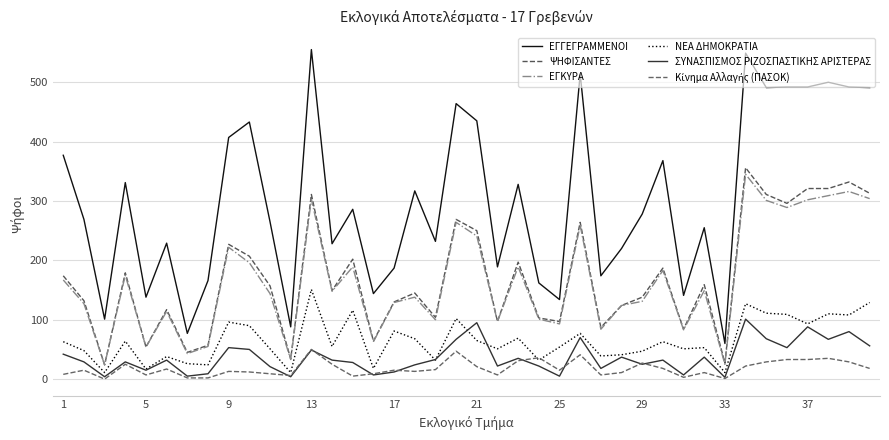

What is the difference between the maximum and minimum values in the ΨΗΦΙΣΑΝΤΕΣ series?

332